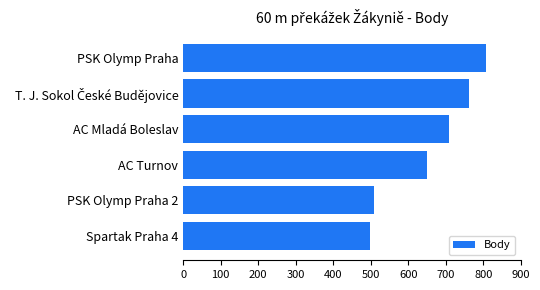

Reading bottom to top, list all the values displayed in this chart.

498	509	650	710	761	808